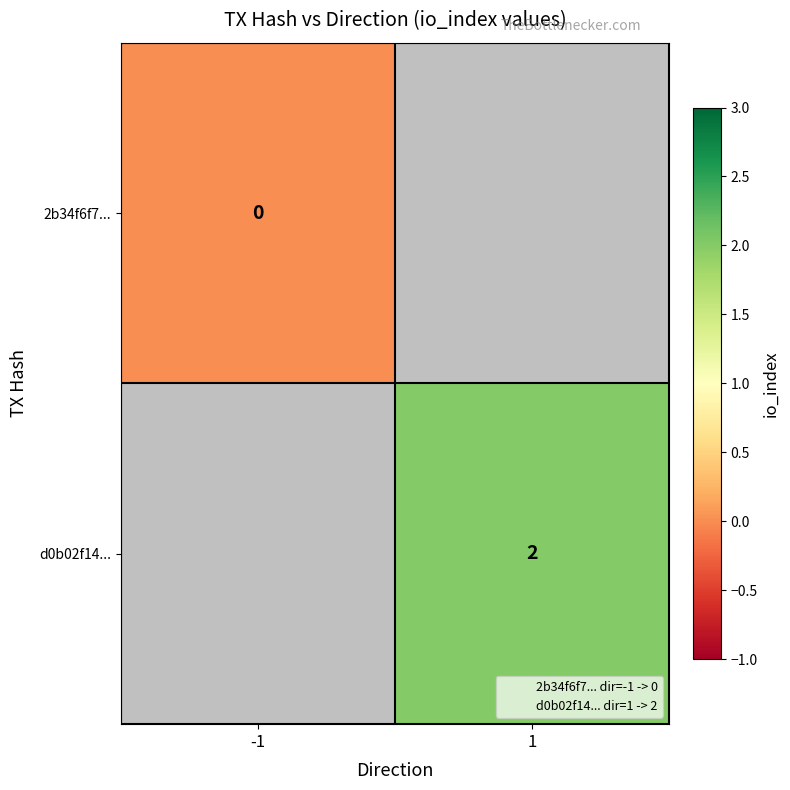

At how many categories does at least one series exceed 0?

1